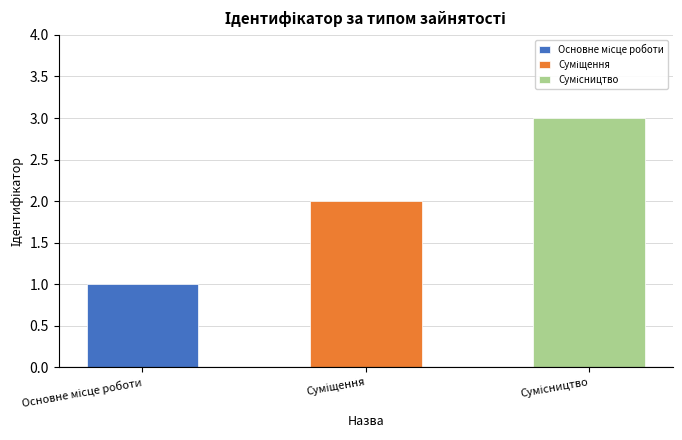

True or false: the data shows 2 at Основне місце роботи.

False